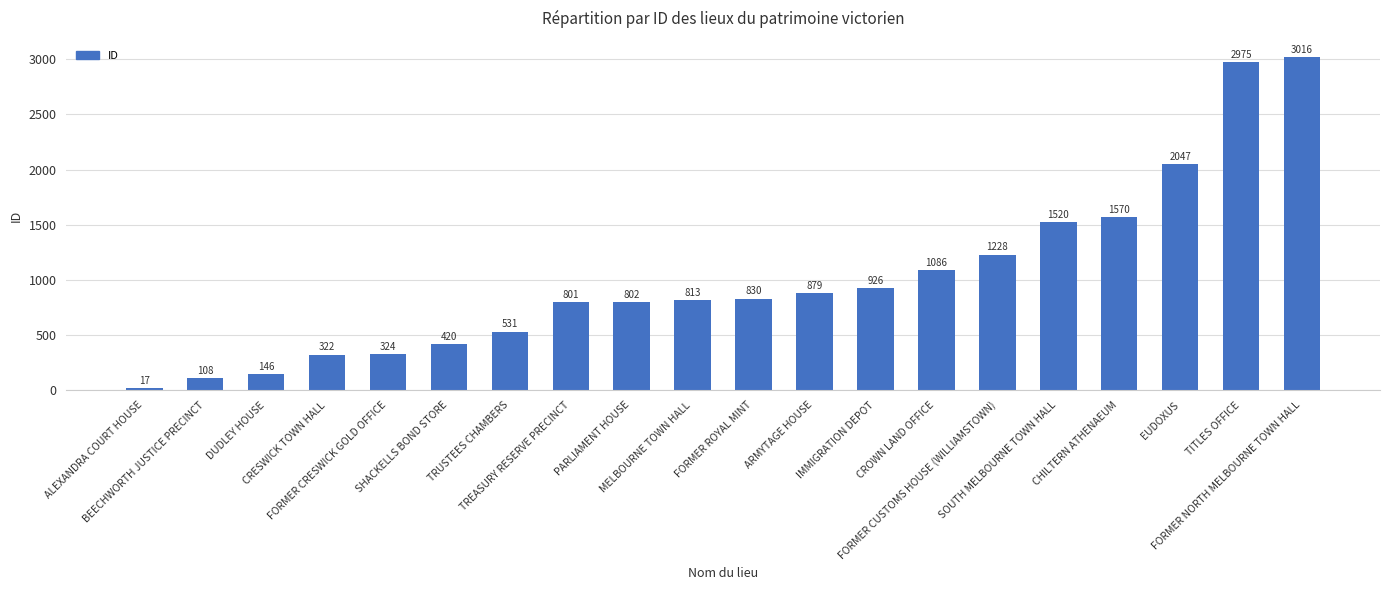

What is the label of the 7th bar from the left?

TRUSTEES CHAMBERS